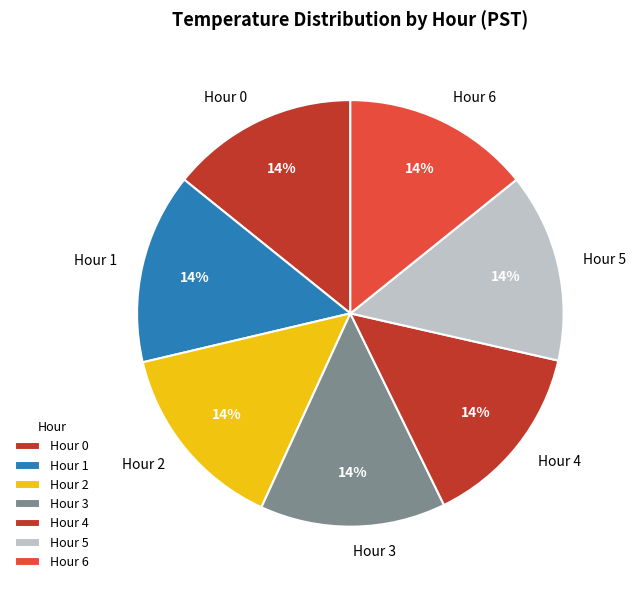

To the nearest percent, what is the average slice percentage?

14%